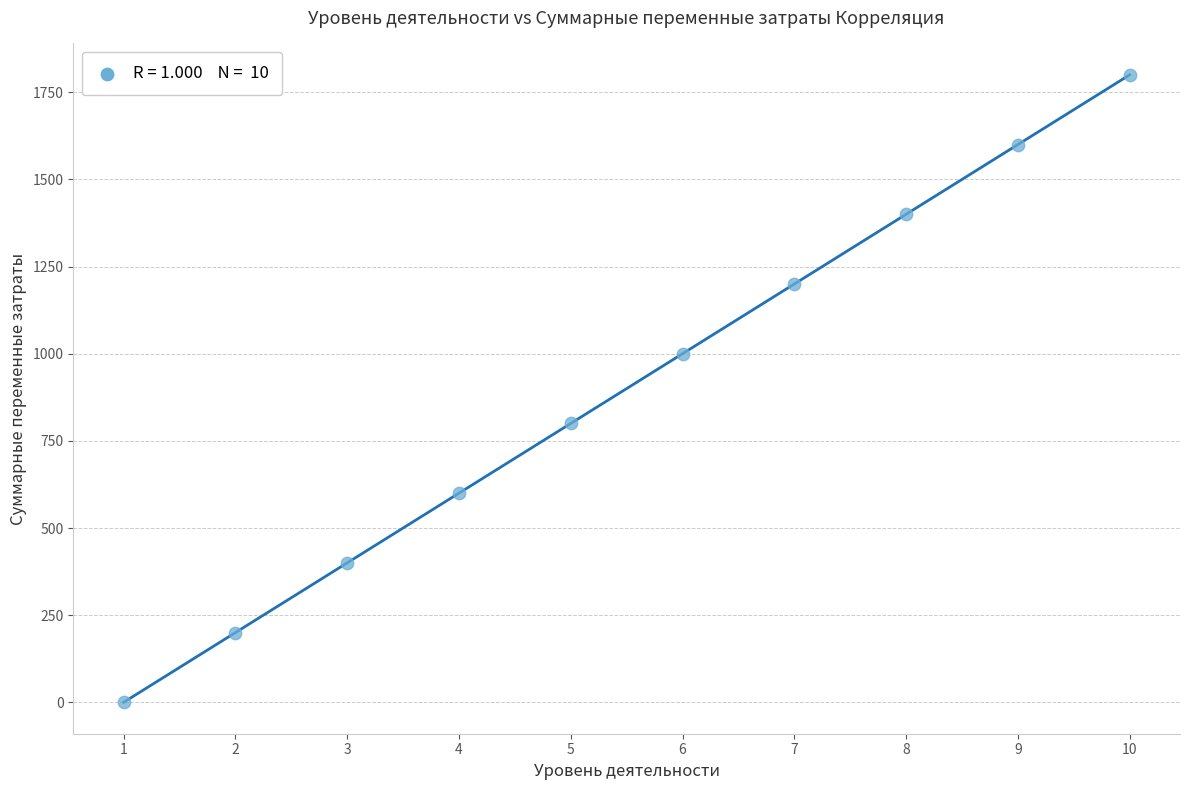

What is the range of Y values (max minus min)?

1800